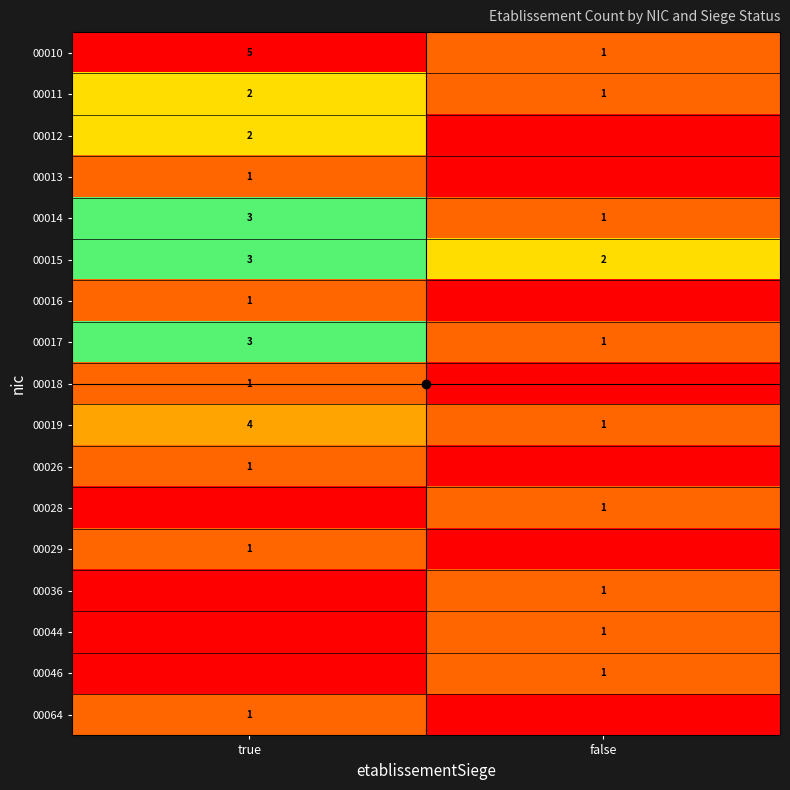

At how many categories does at least one series exceed 1?

2